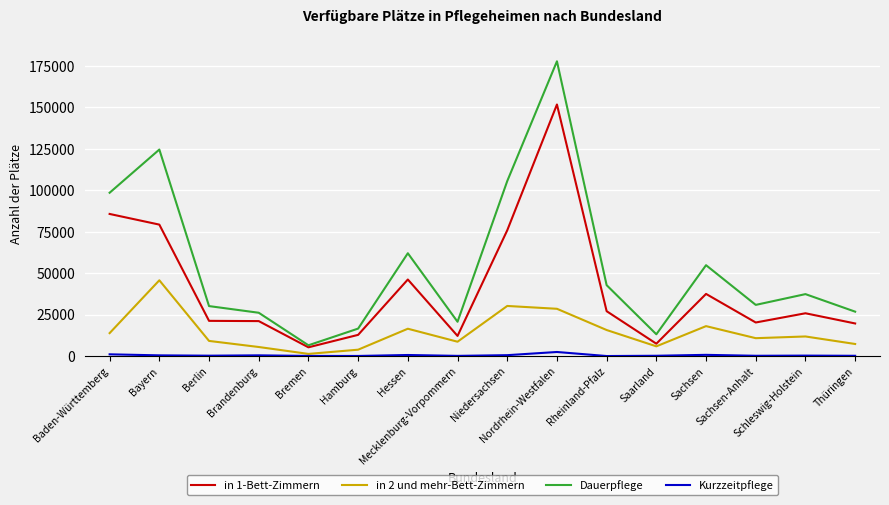

What is the maximum value shown in the chart?

177765